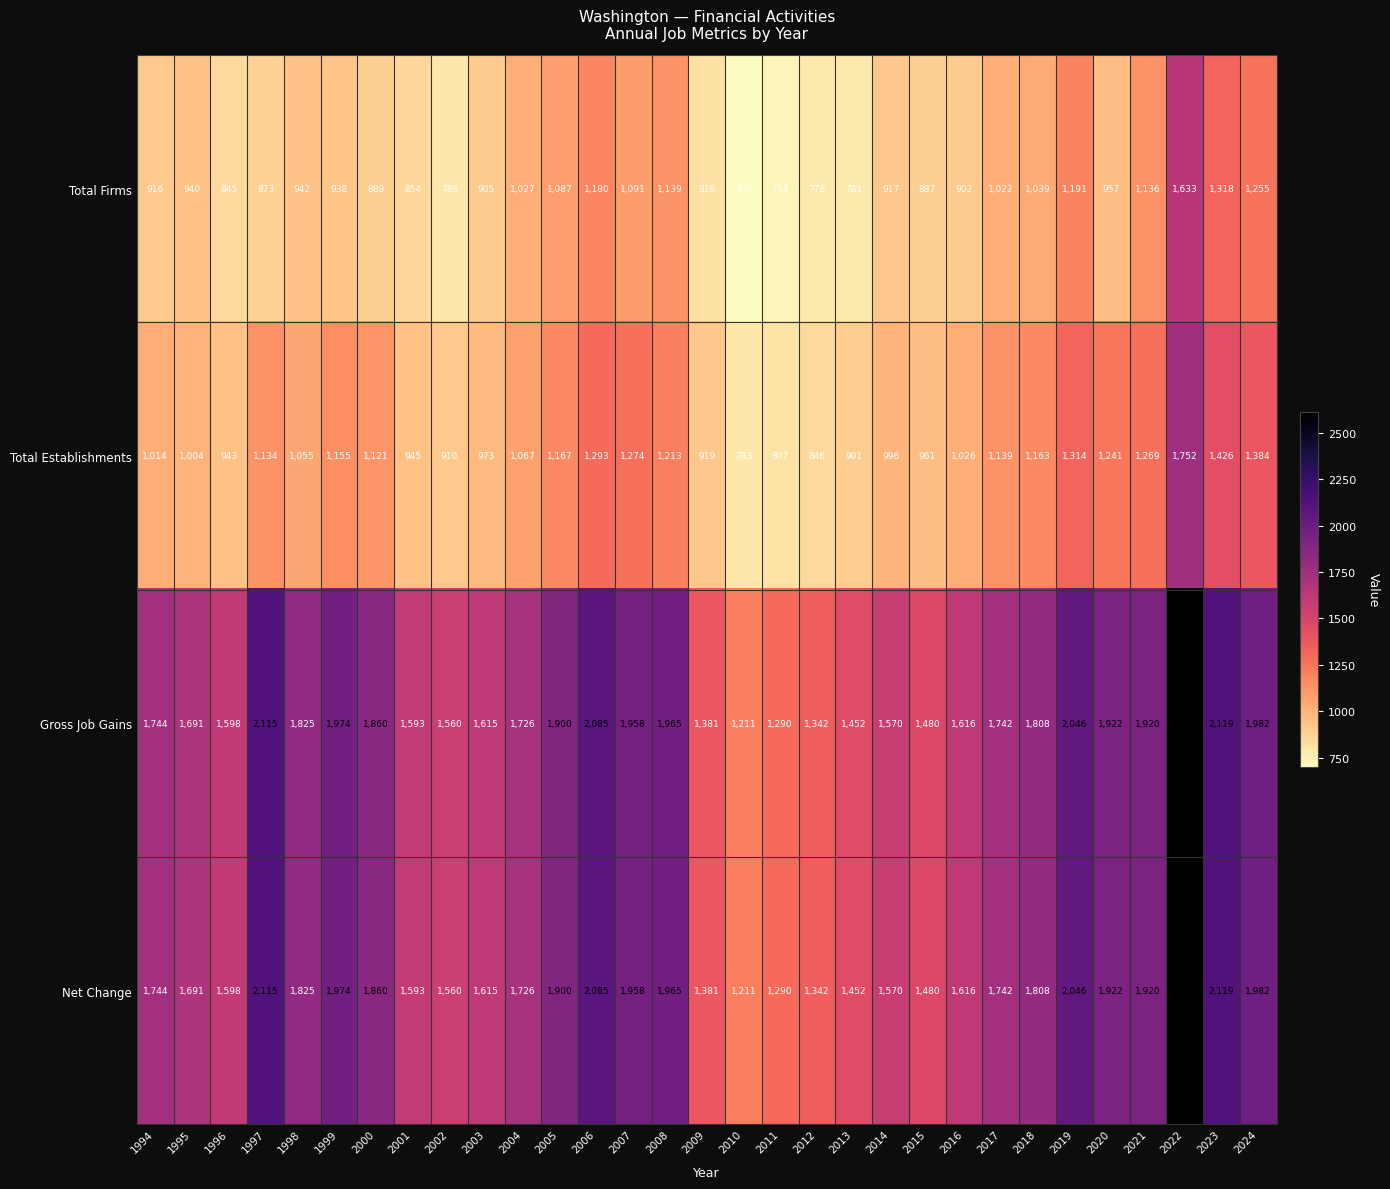

The Total Firms series shows 917 at 2014. True or false?

True